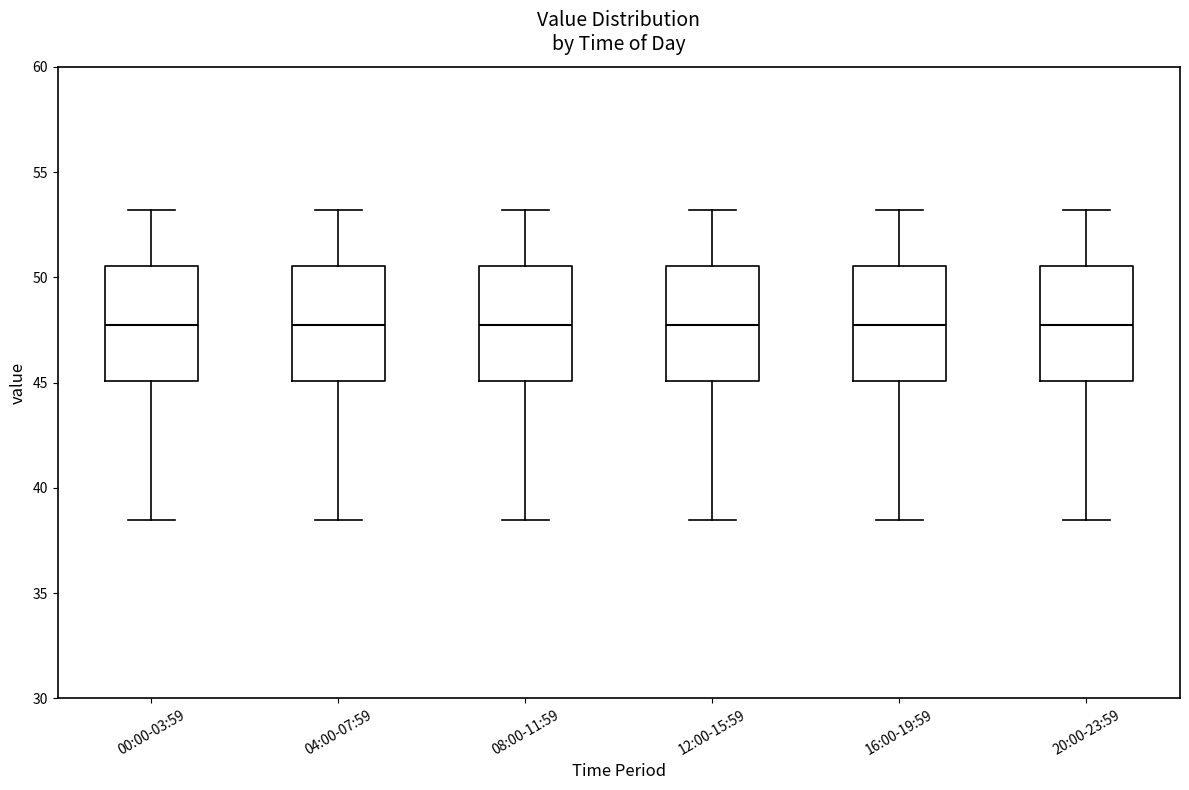

Where is the lower edge of the box for 12:00-15:59 on the y-axis? The values are not printed on the chart, so give them approximately, as read against the axis.

45.0